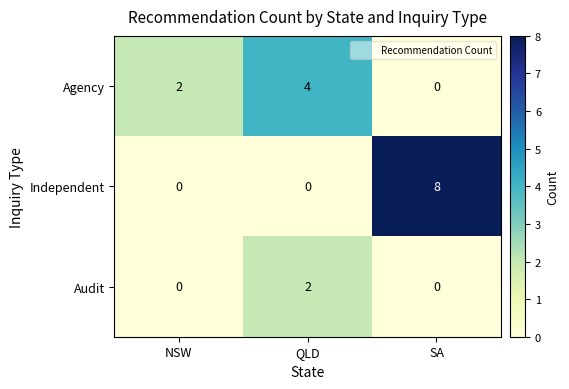

True or false: Agency has a value of 3 at SA.

False